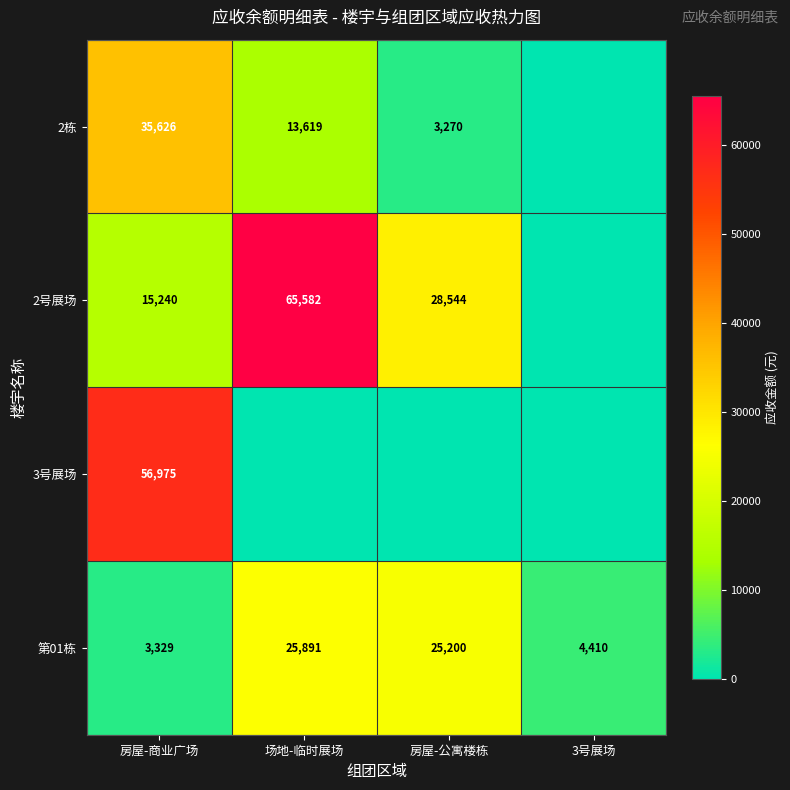

What is the difference between the 第01栋 values at 场地-临时展场 and 3号展场?

21481